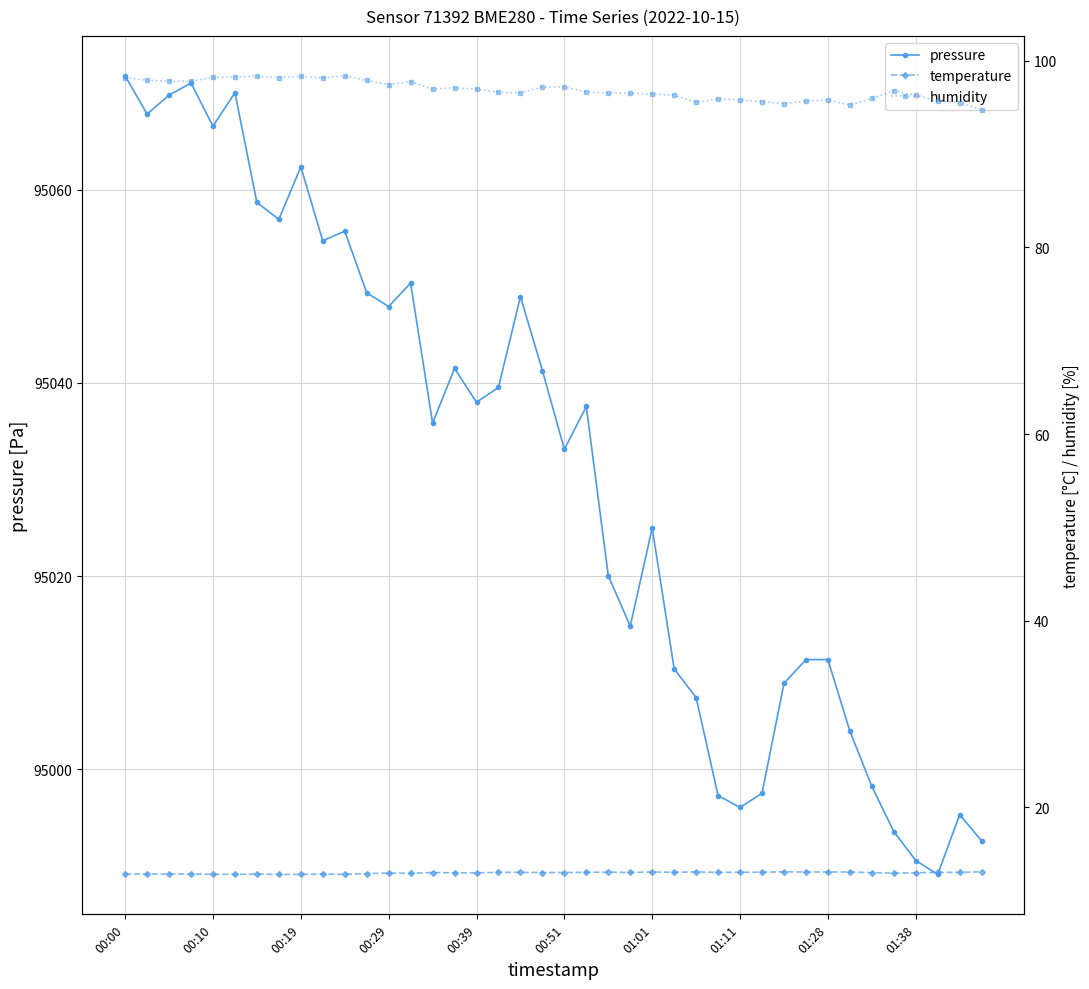

At how many categories does at least one series exceed 16218?

40